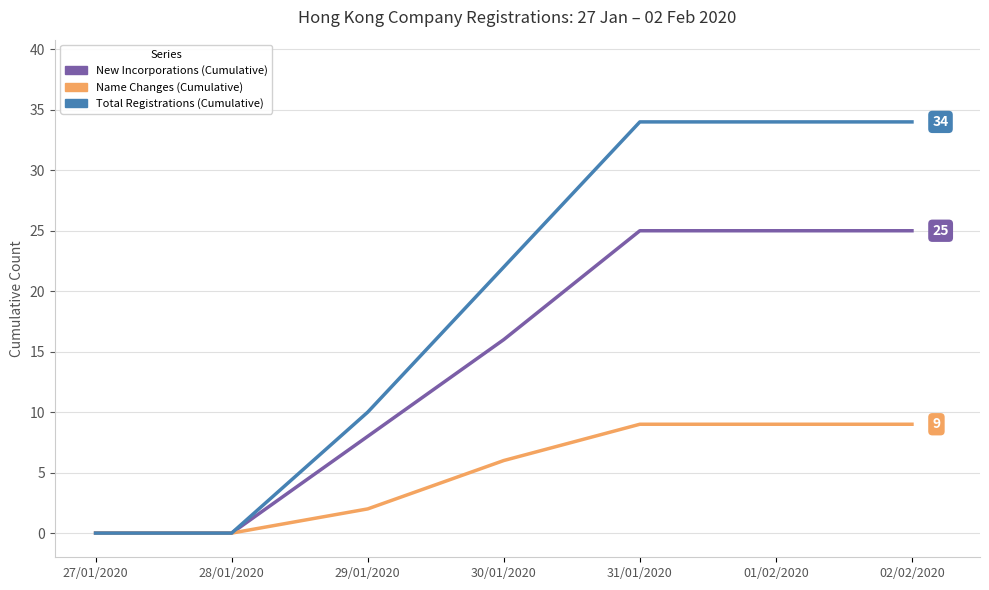

How many lines are shown in the chart?

3